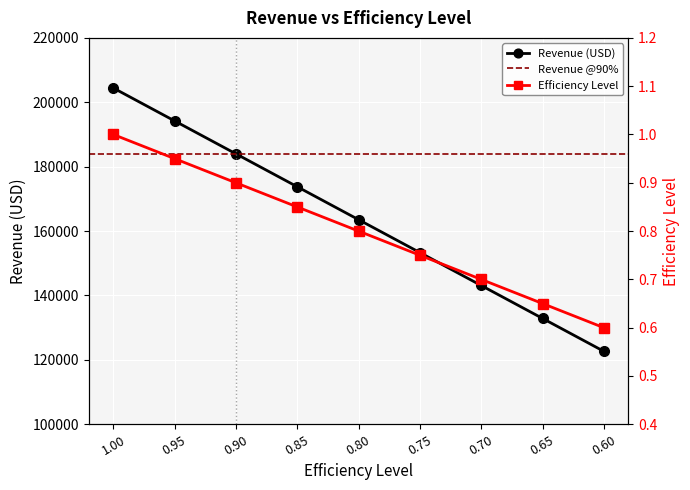

True or false: Efficiency Level and Revenue (USD) intersect in this chart.

False